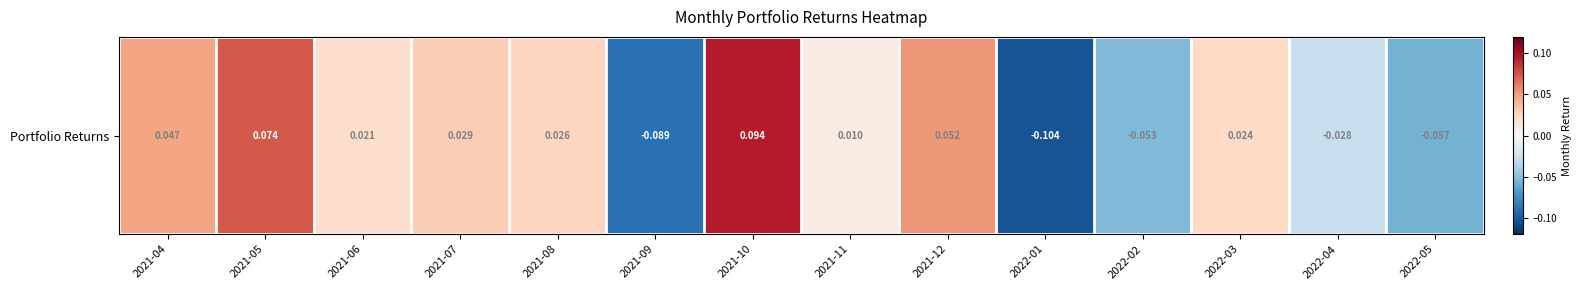

What is the sum of the values at 2021-08 and 2021-07?

0.1